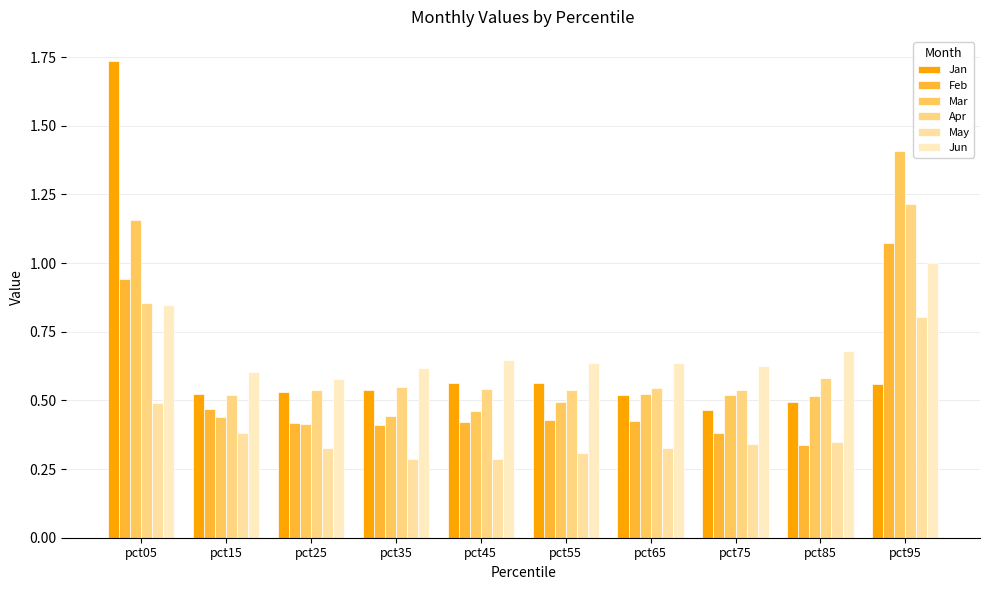

What is the value of the May bar at the 4th from the left?

0.3